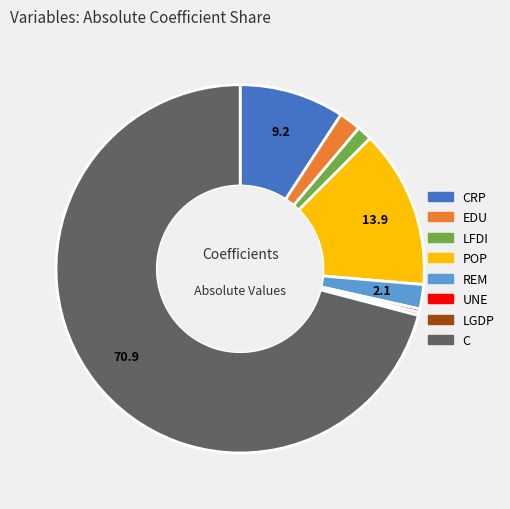

How many slices are in this pie chart?

8